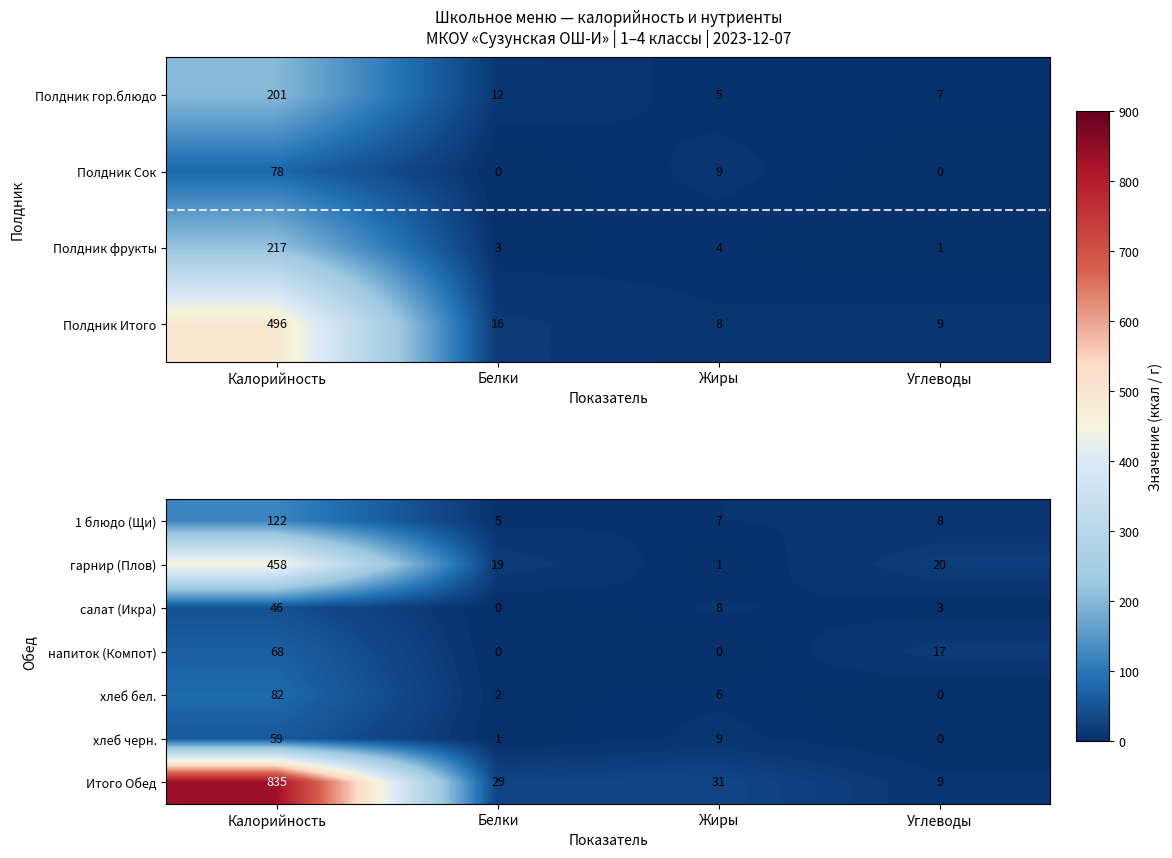

What is the minimum value for гарнир (Плов)?

1